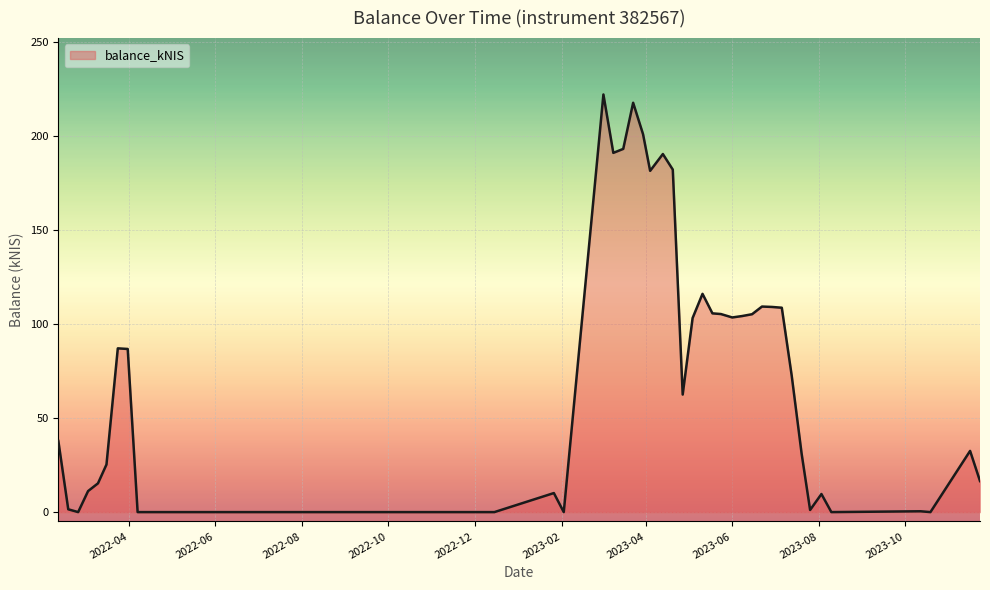

What is the maximum value shown in the chart?

222.2